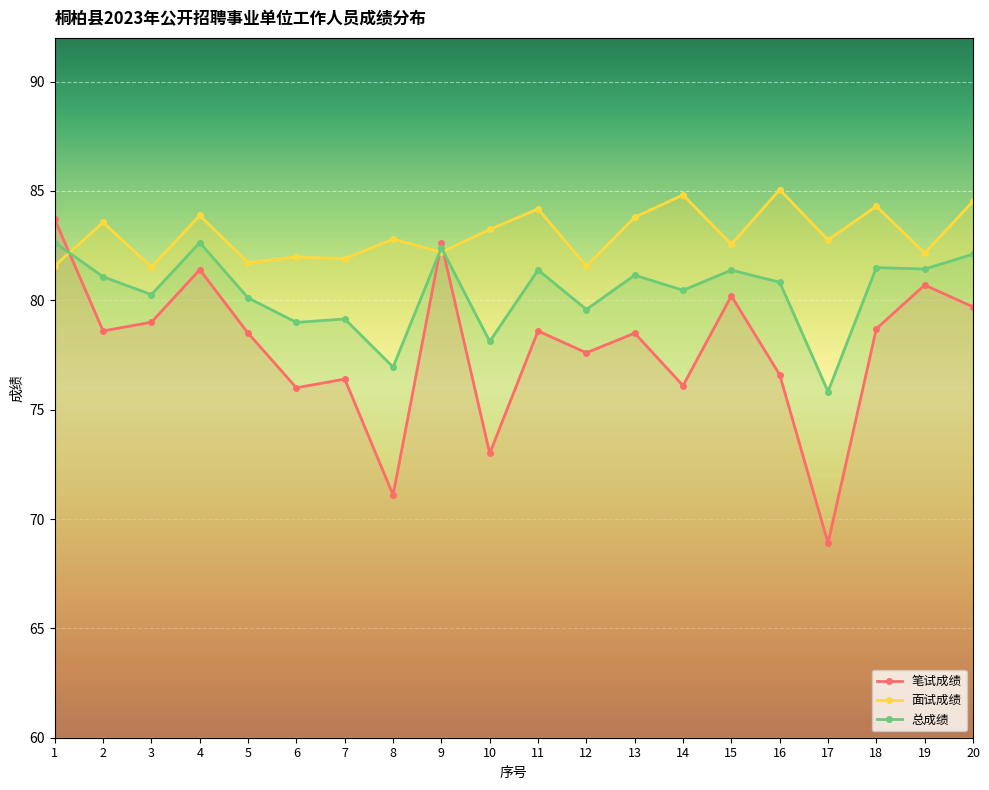

How many data points in 总成绩 are above 81?

10